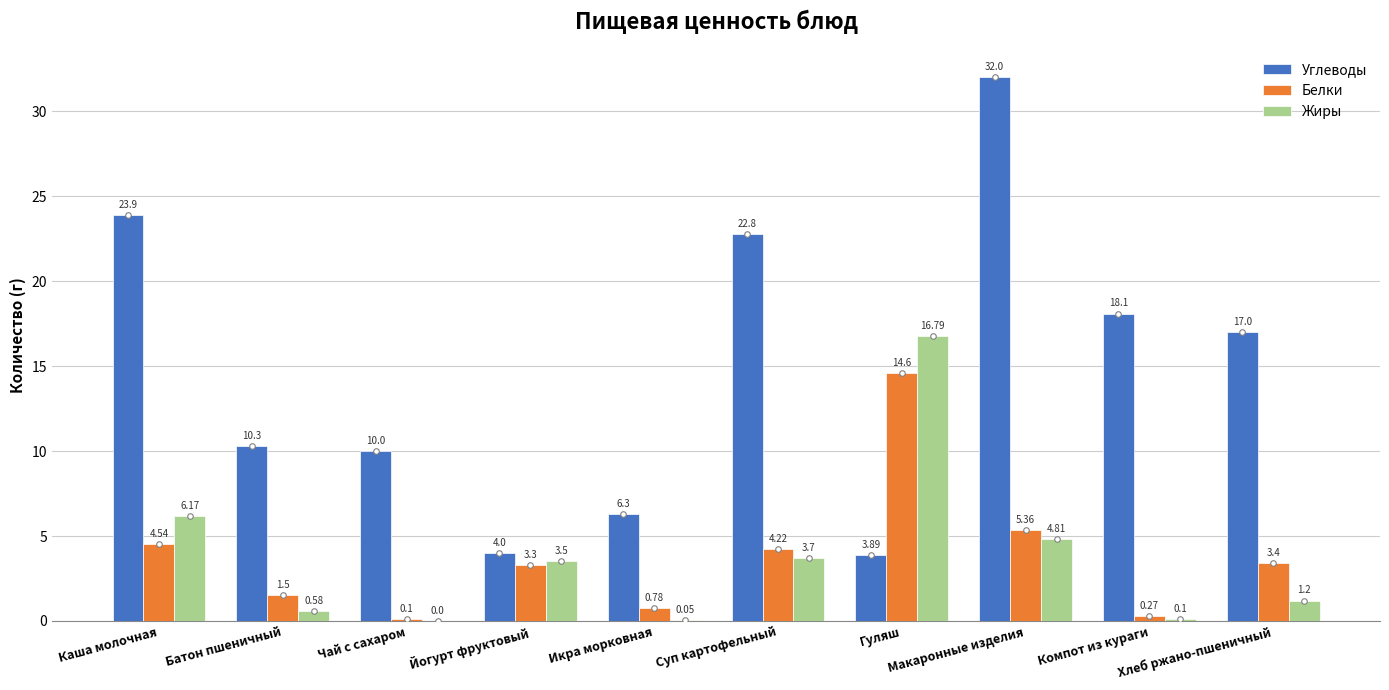

Is it true that Жиры equals 11.2 at Чай с сахаром?

False